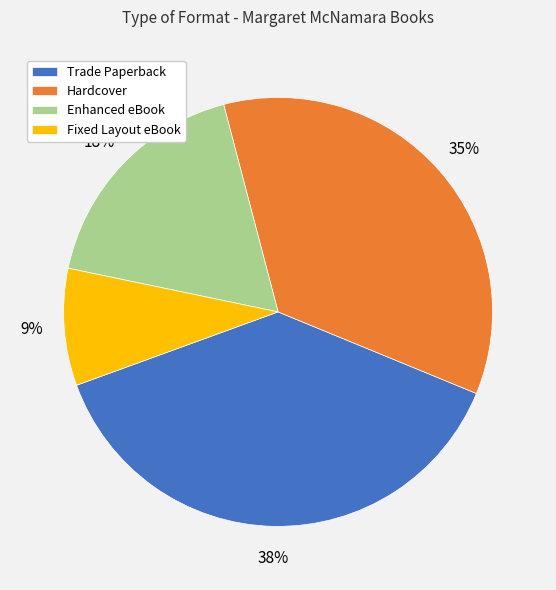

Is there a majority slice in this chart?

No